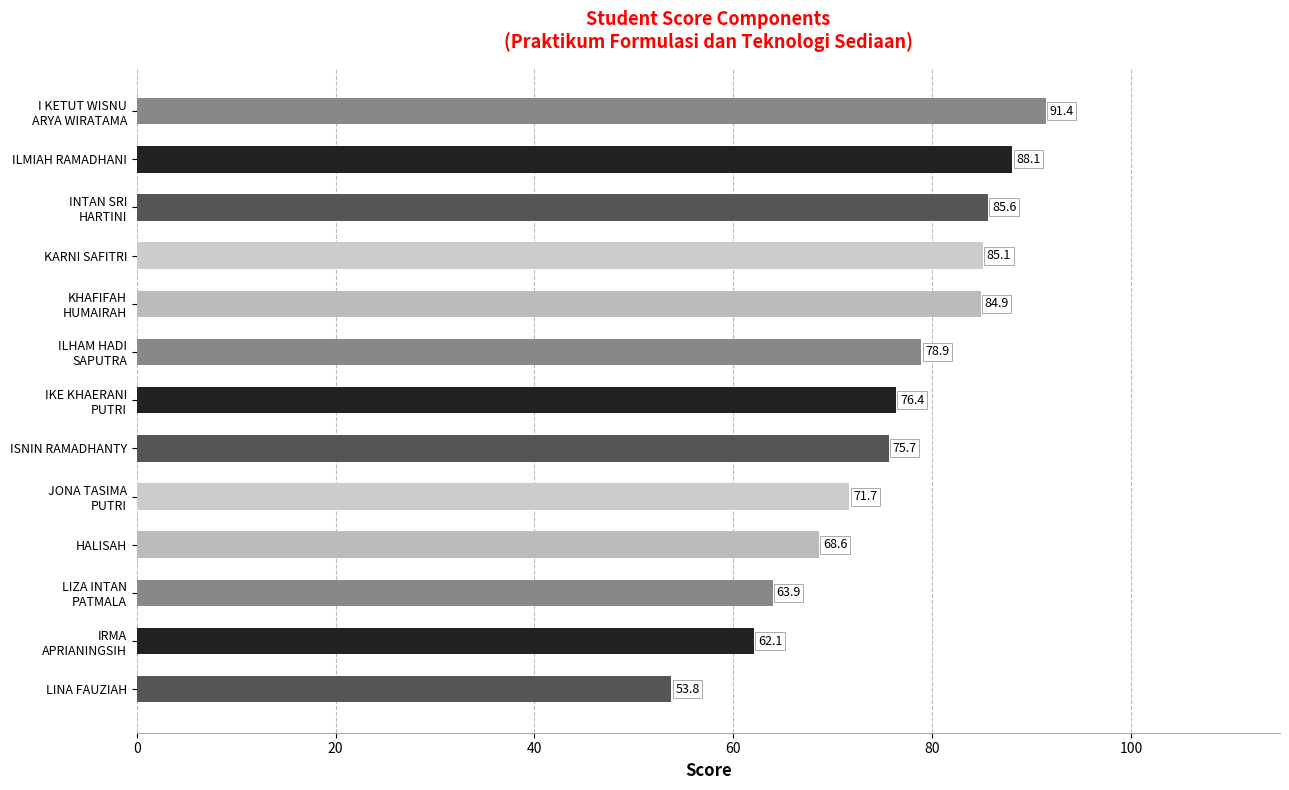

What is the difference between the maximum and minimum values?

37.6